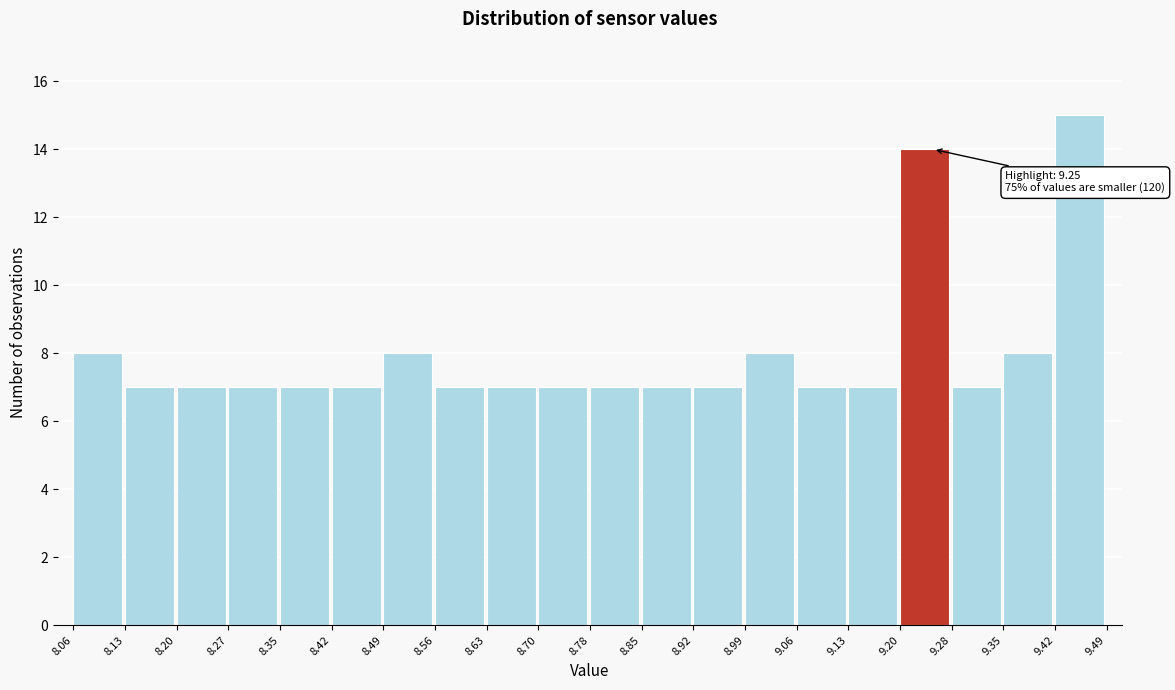

Which range on the x-axis has the tallest bar?

9.42 to 9.49